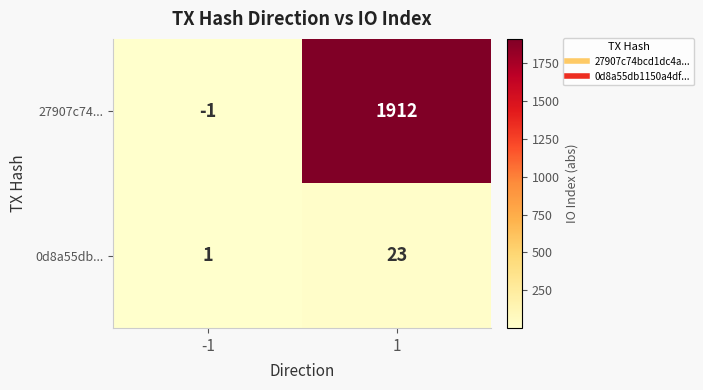

What is the average value of the 27907c74... series?

956